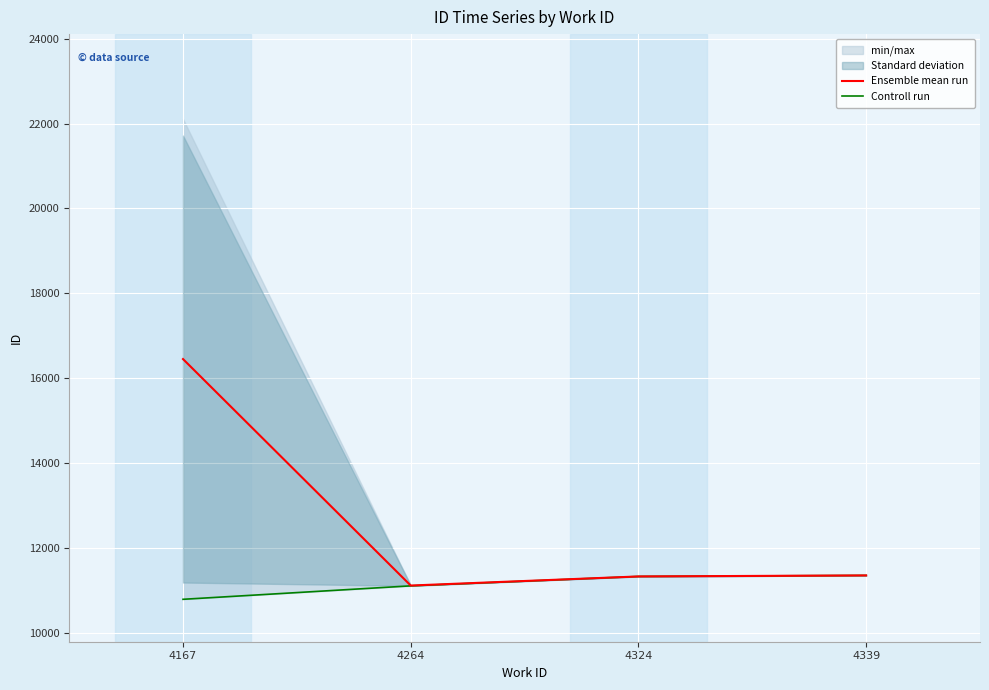

Reading left to right, transcribe all the data shown in this chart.

Ensemble mean run: 16447.2	11107.7	11322.0	11346.0
Controll run: 10783.0	11100.0	11322.0	11346.0